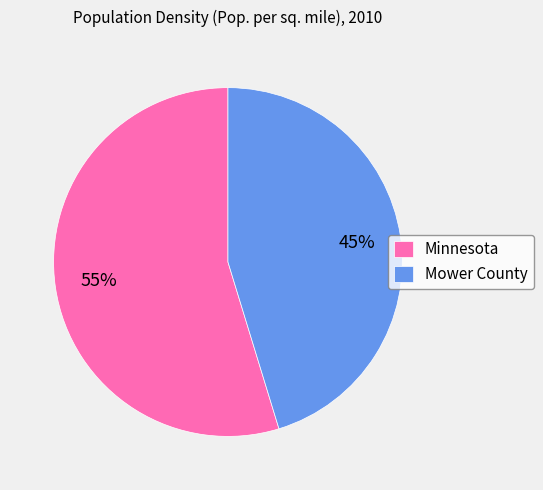

Rank the categories by value from lowest to highest.

Mower County, Minnesota